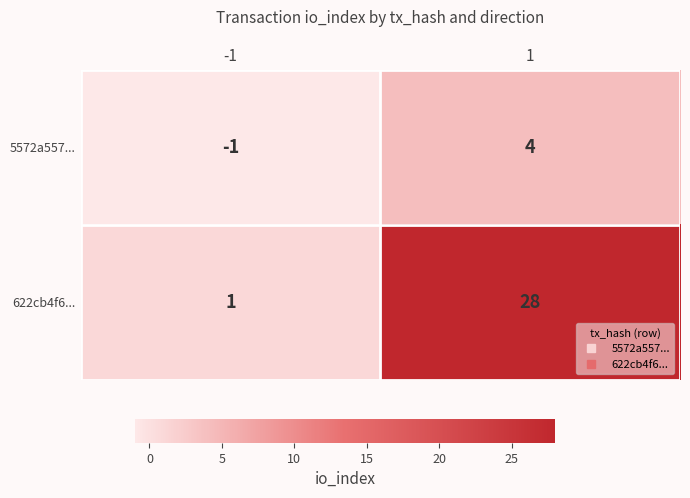

What is the sum of all 622cb4f6... values?

29